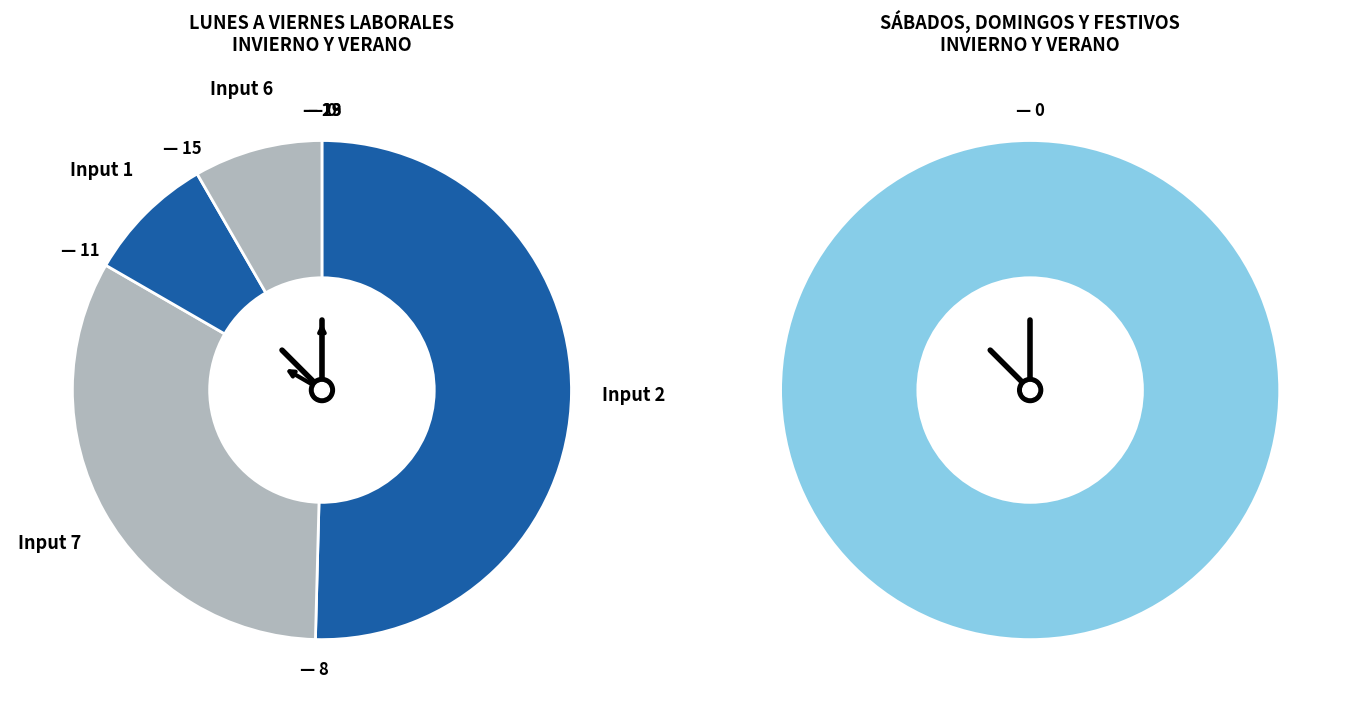

How much of the chart is everything except Input 2?

49.6%